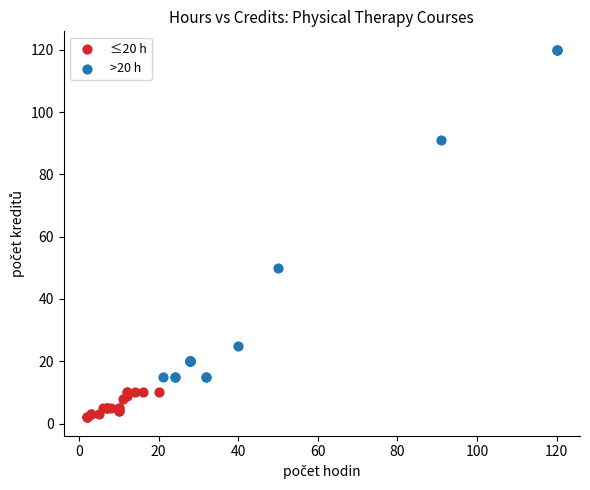

Which series reaches the maximum Y coordinate?

>20 h